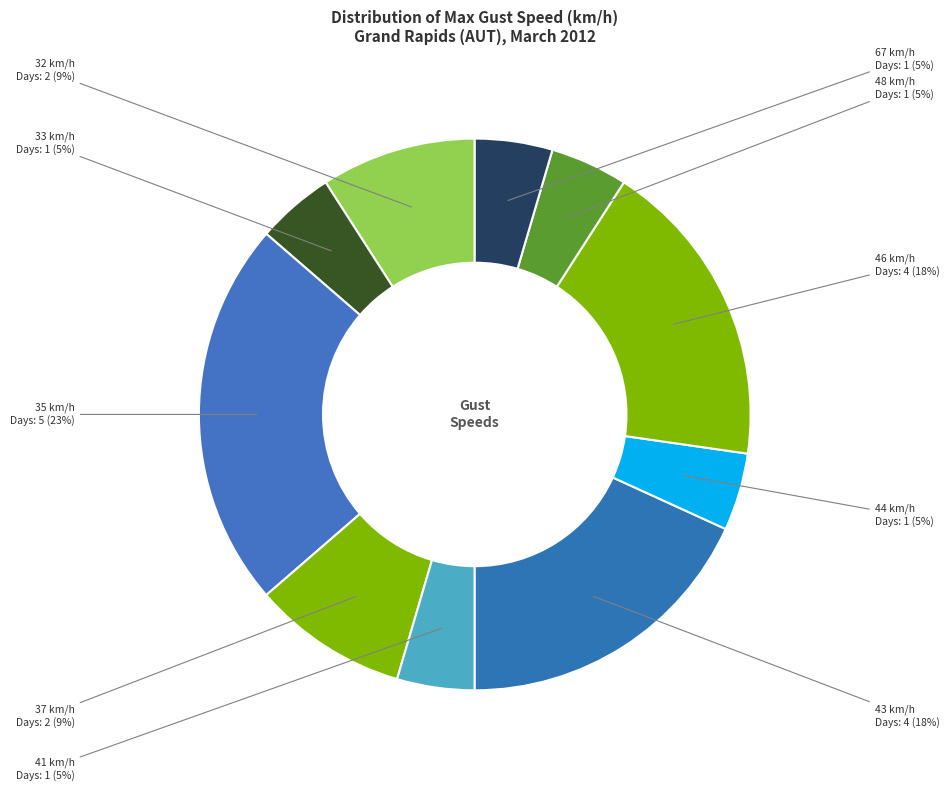

To the nearest percent, what is the average slice percentage?

10%